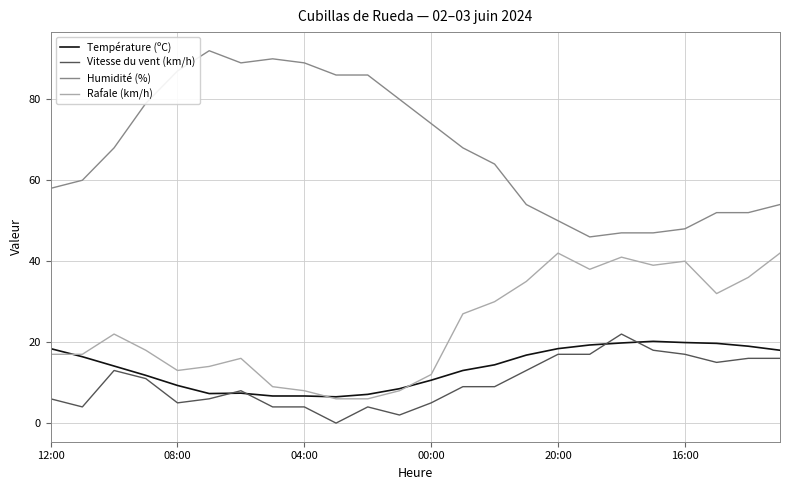

Which series has the largest total across all categories?

Humidité (%)